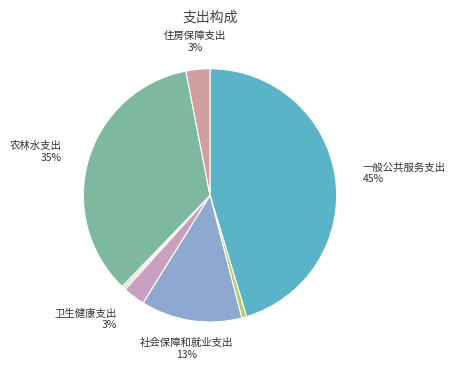

Count the number of slices in the pie.

8